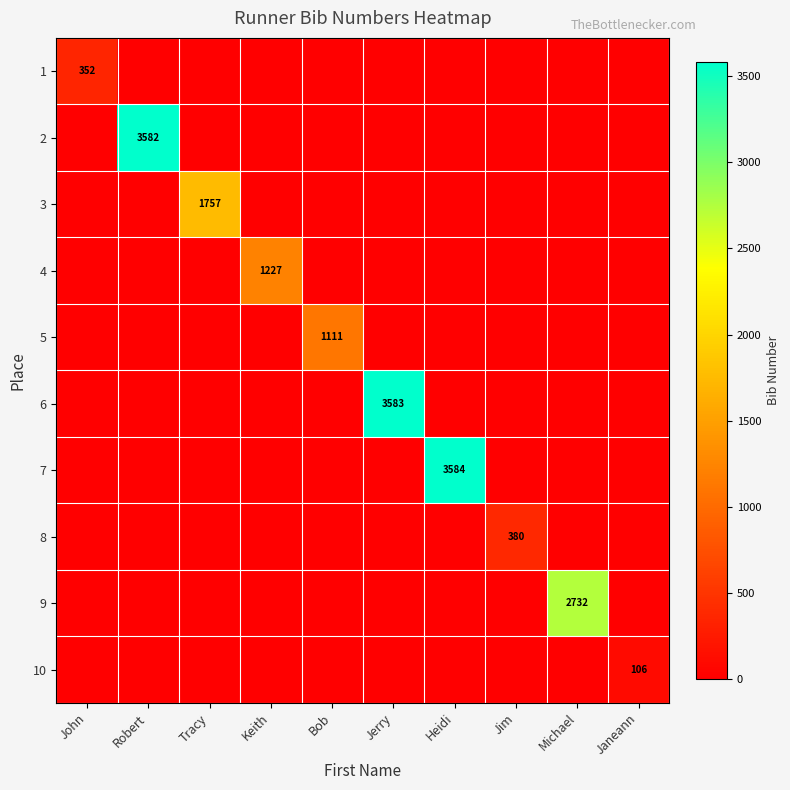

The 8 series shows 579 at Jim. True or false?

False